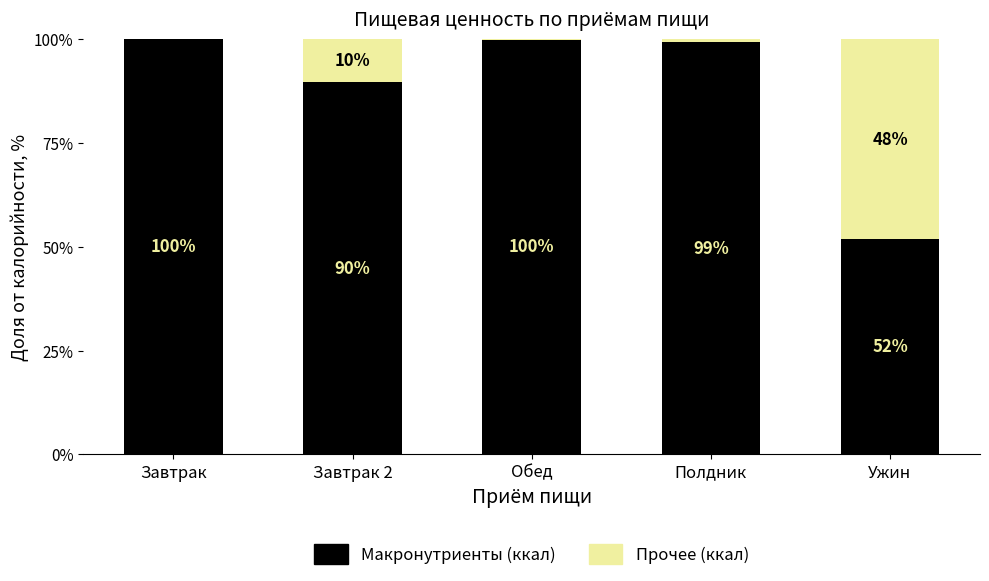

Where is Макронутриенты (ккал) nearest to the value 75?

Завтрак 2